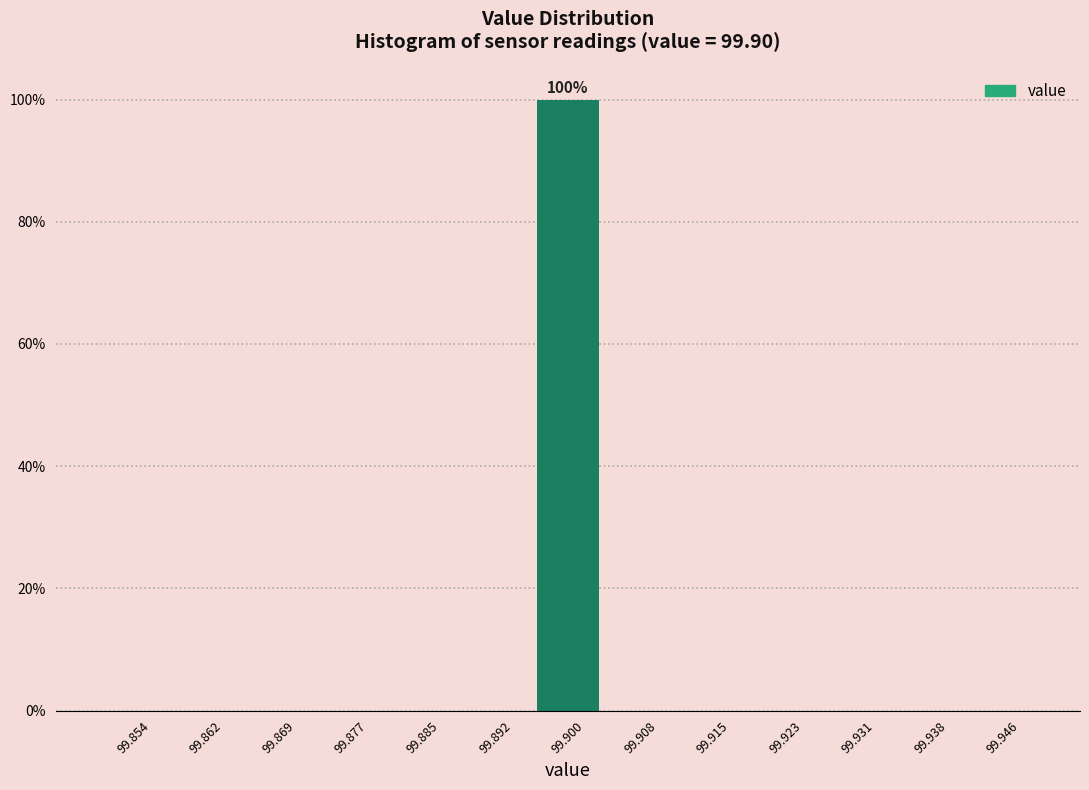

Which range on the x-axis has the tallest bar?

99.896 to 99.904